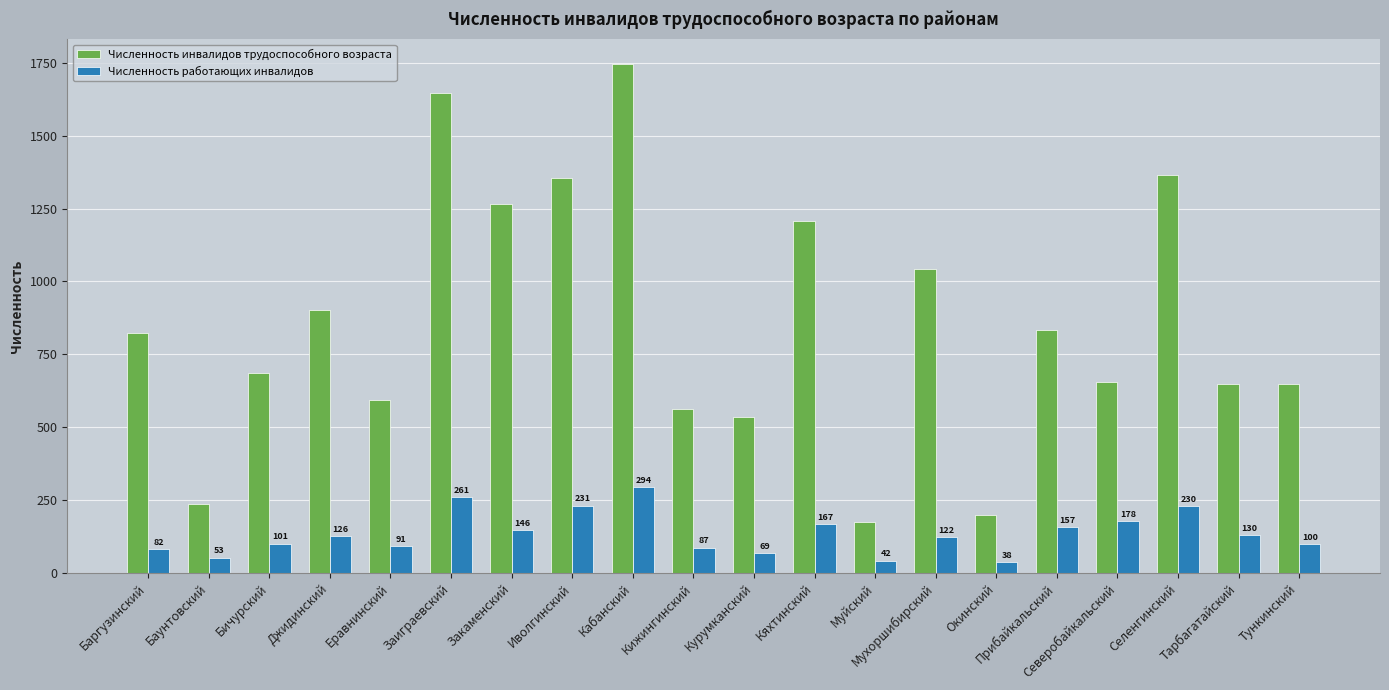

How many bars are there in each group?

2